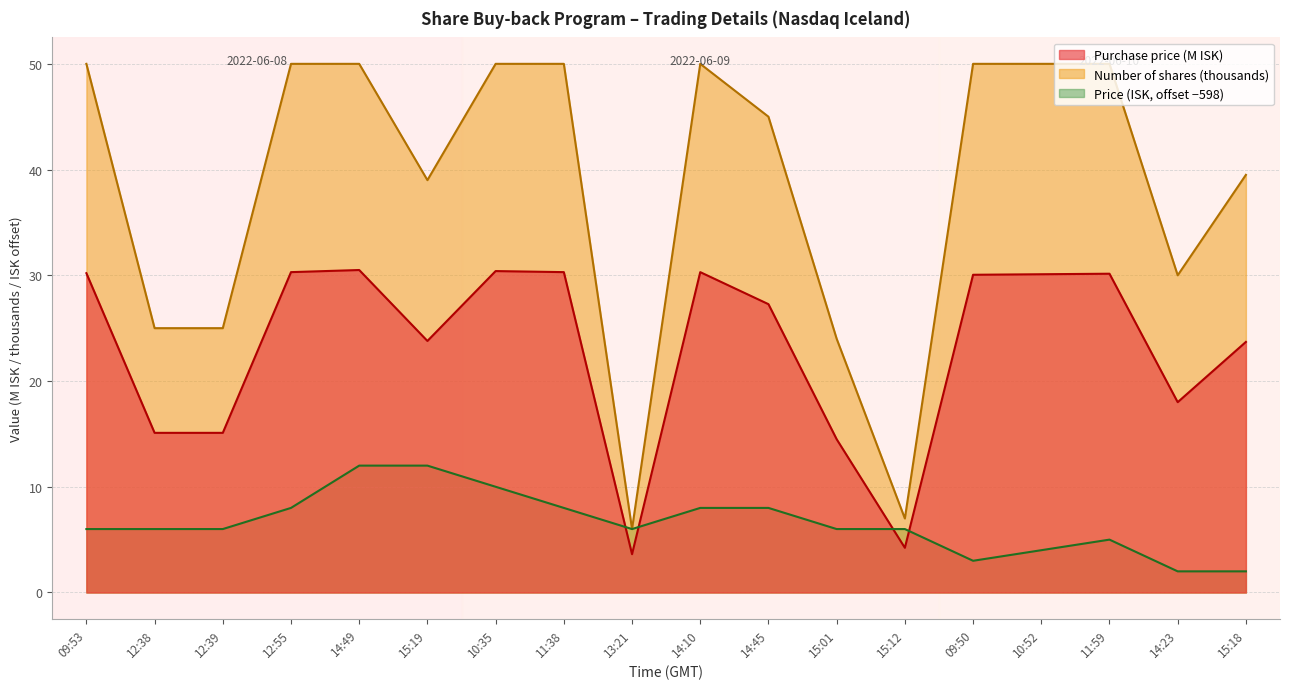

Which has a higher value, 14:10 or 15:01?

14:10